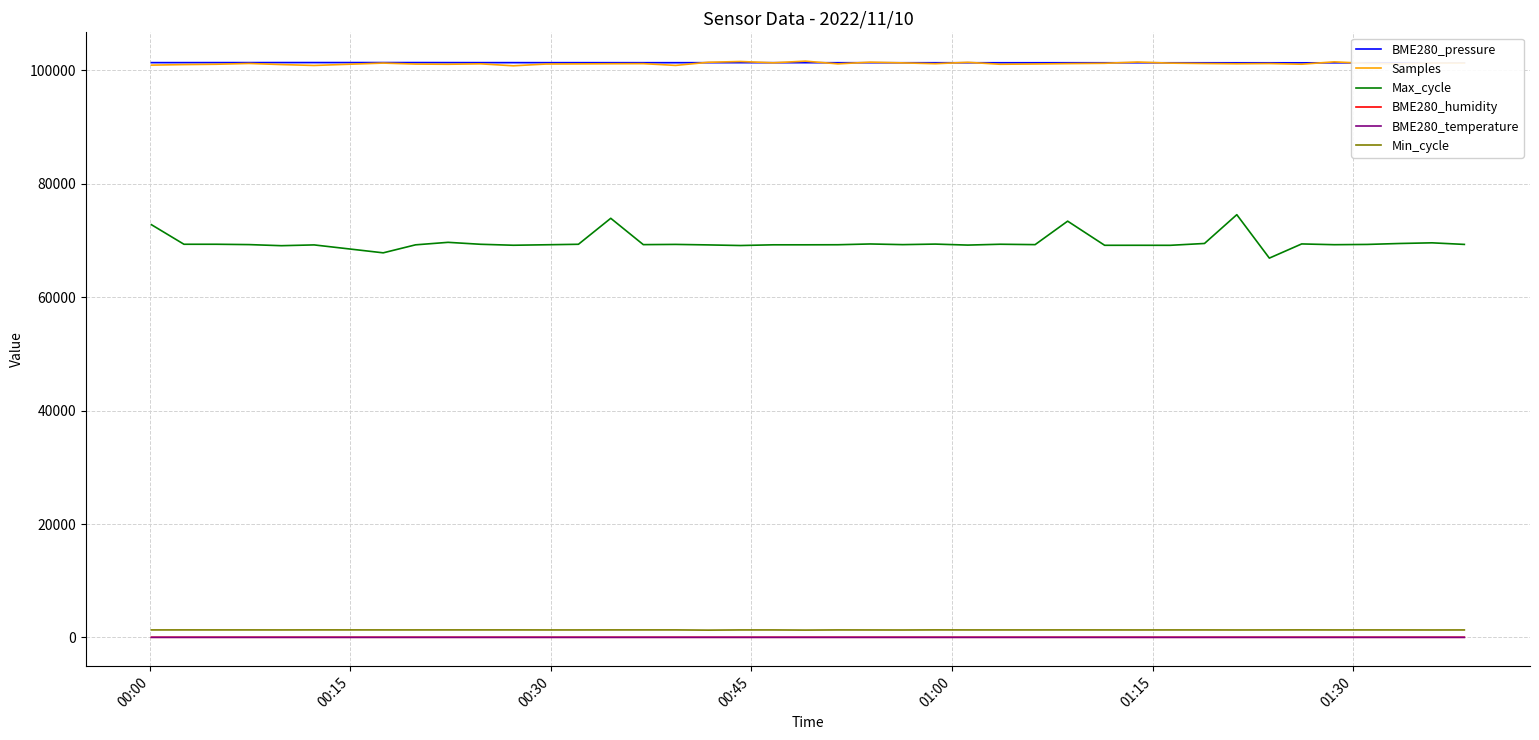

How many interior local valleys does the BME280_pressure series have?

8